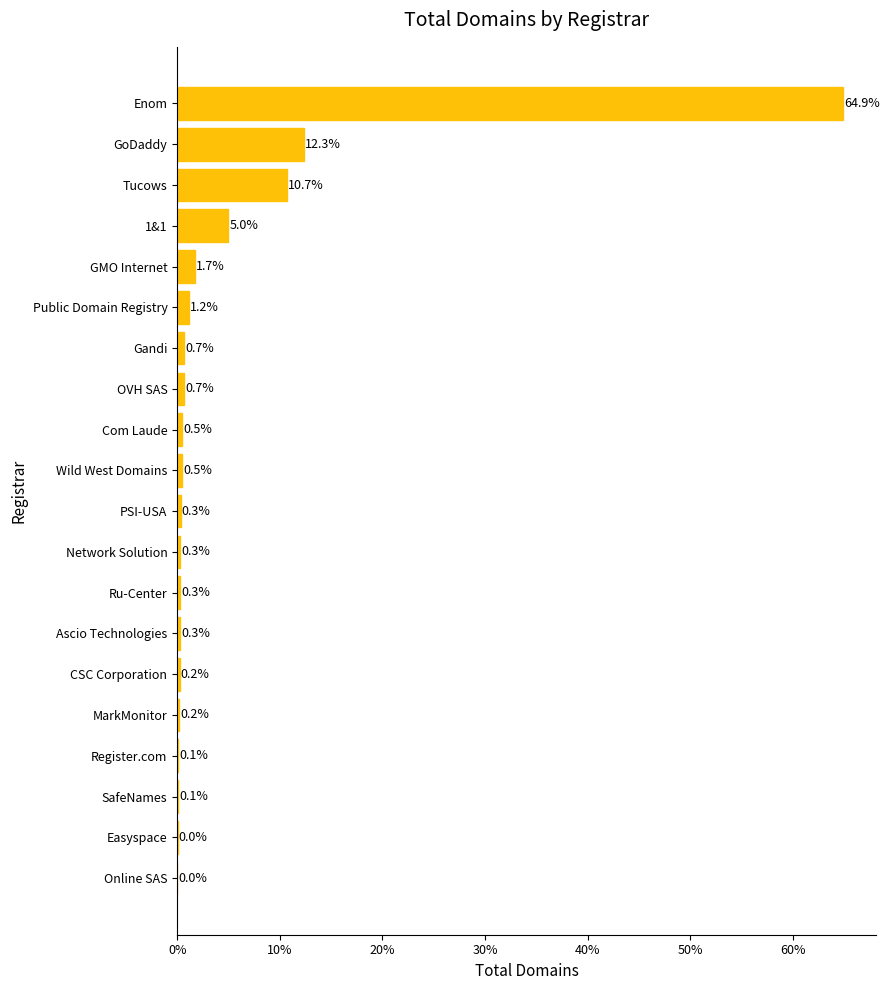

The chart shows a value of 10.7 at Tucows. True or false?

True